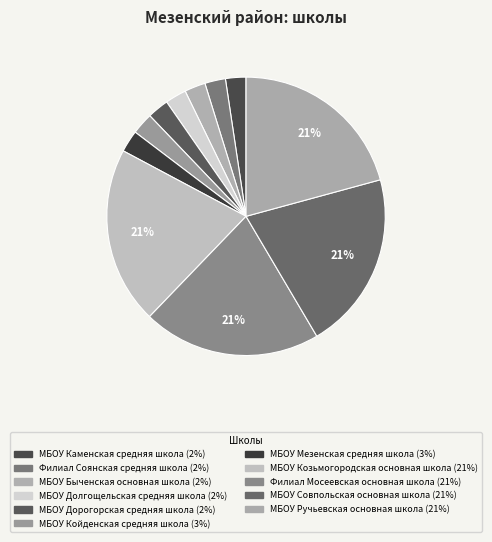

What percentage do МБОУ Совпольская основная школа and Филиал Мосеевская основная школа together represent?

41.4%